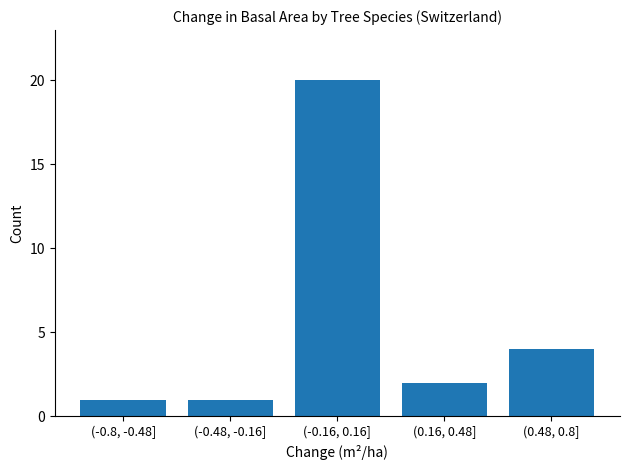

Reading left to right, what are all the values shown in this chart?

1	1	20	2	4